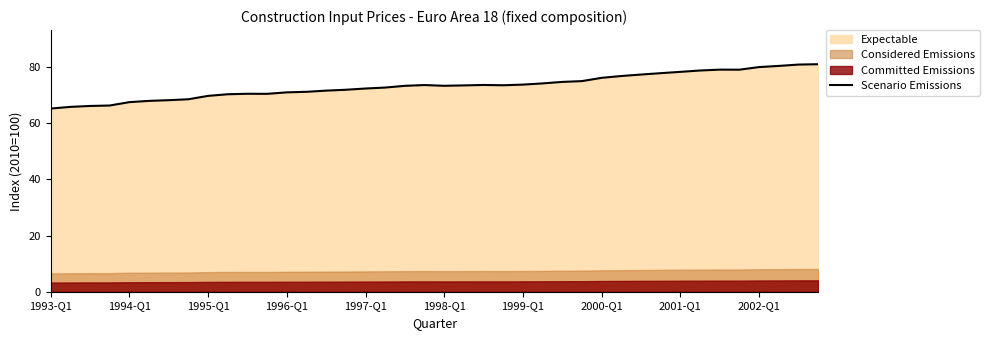

Which label corresponds to the smallest value in the chart?

1993-Q1